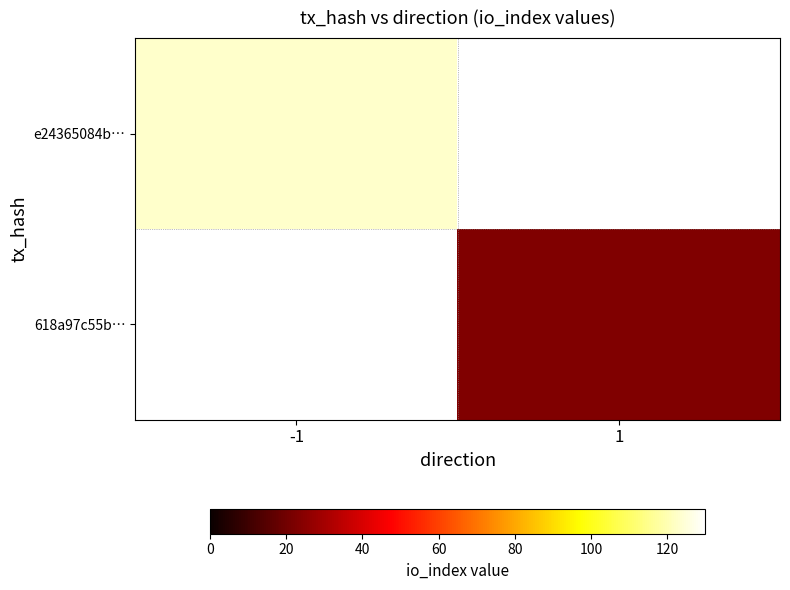

Which series has the widest spread of values?

e24365084b…